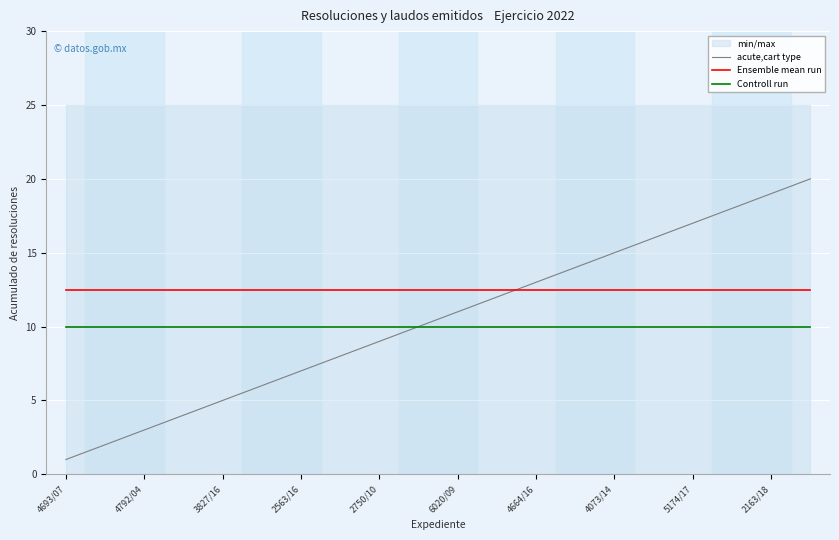

What is the sum of all Ensemble mean run values?

250.0